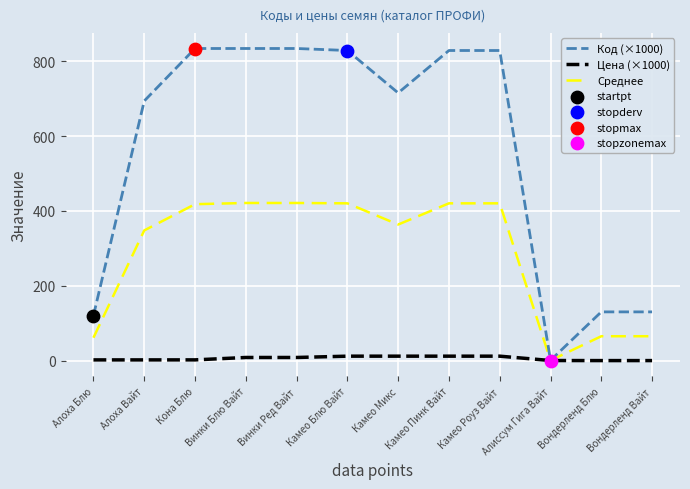

Which series has the widest spread of values?

Код (×1000)